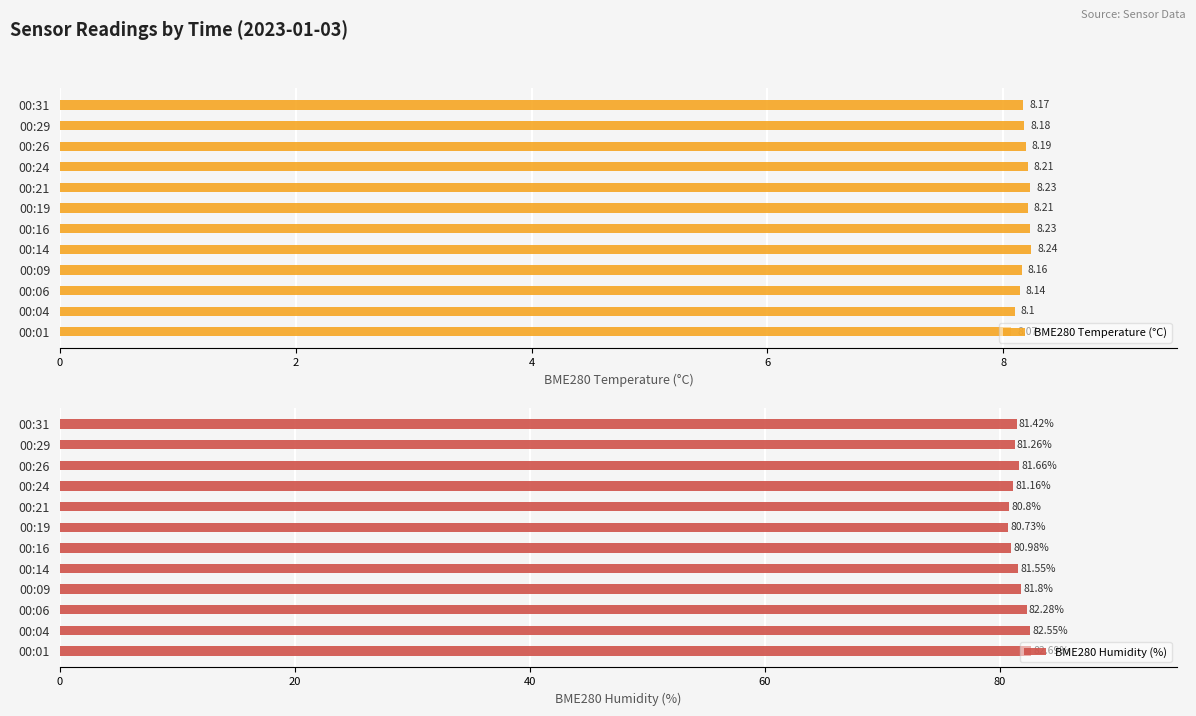

What is the difference between the maximum and minimum values in the BME280 Humidity (%) series?

2.0